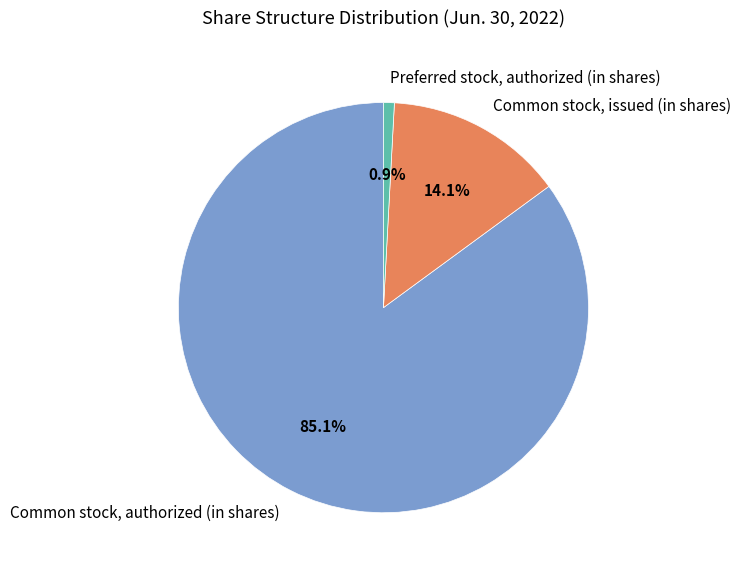

Between Common stock, authorized (in shares) and Common stock, issued (in shares), which is larger?

Common stock, authorized (in shares)